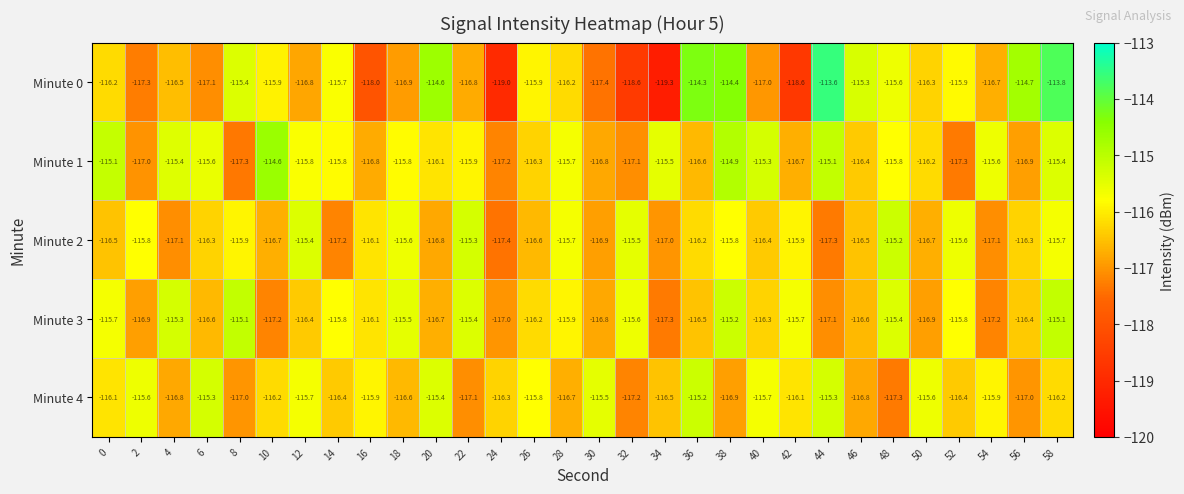

What is the sum of the Minute 3 values at 6 and 24?

-233.6